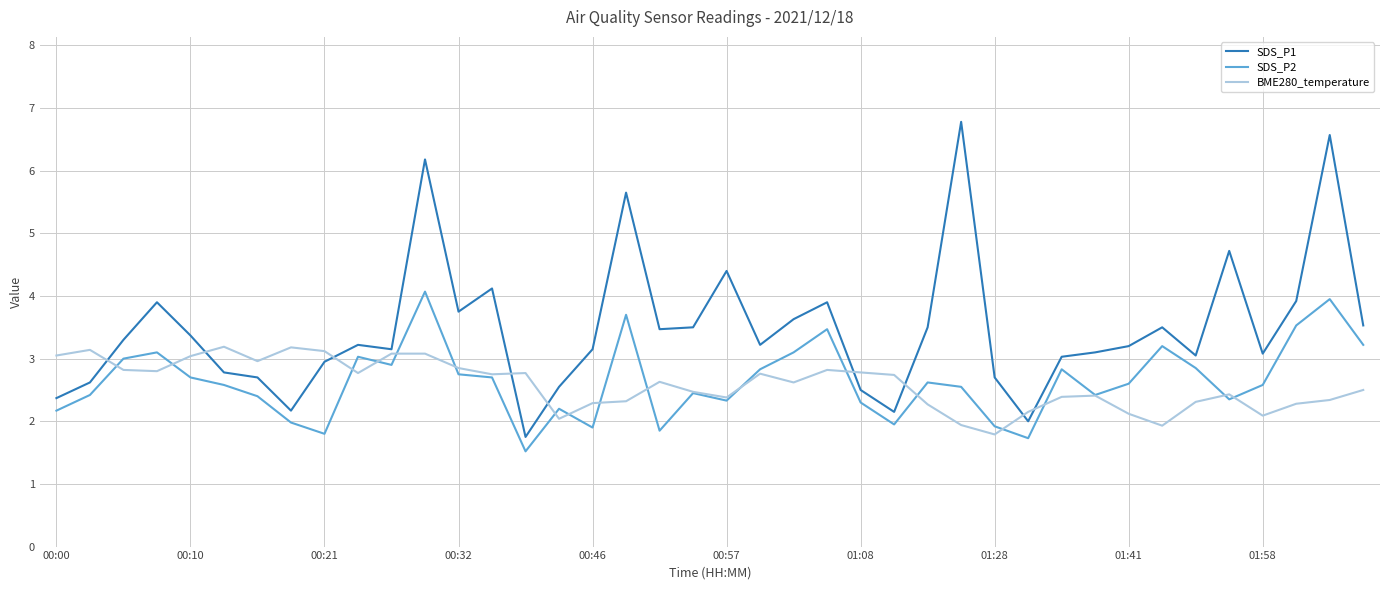

What is the minimum value for SDS_P1?

1.8